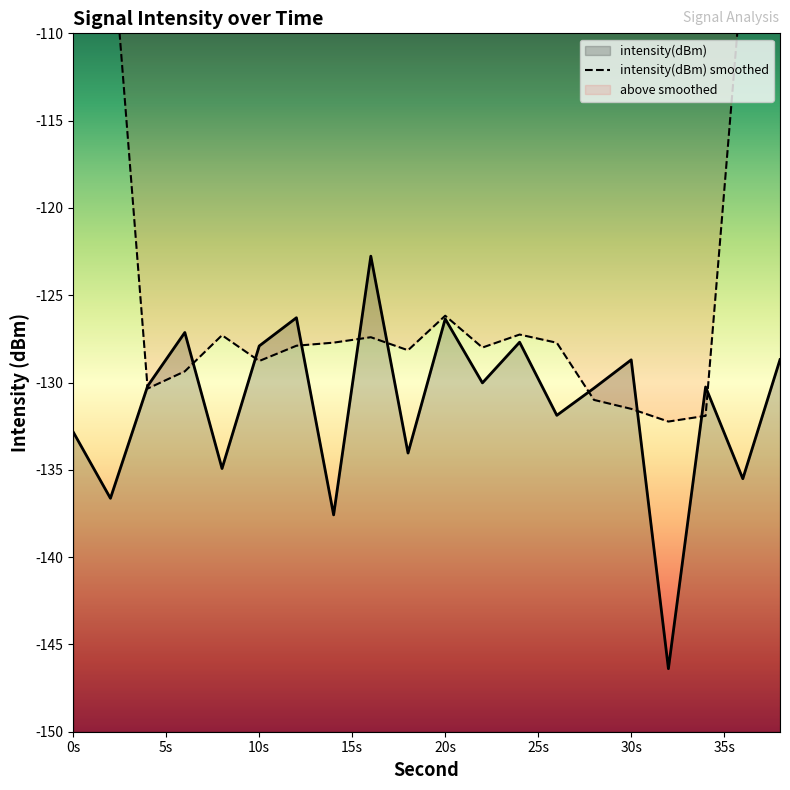

Which series has the widest spread of values?

intensity(dBm) smoothed